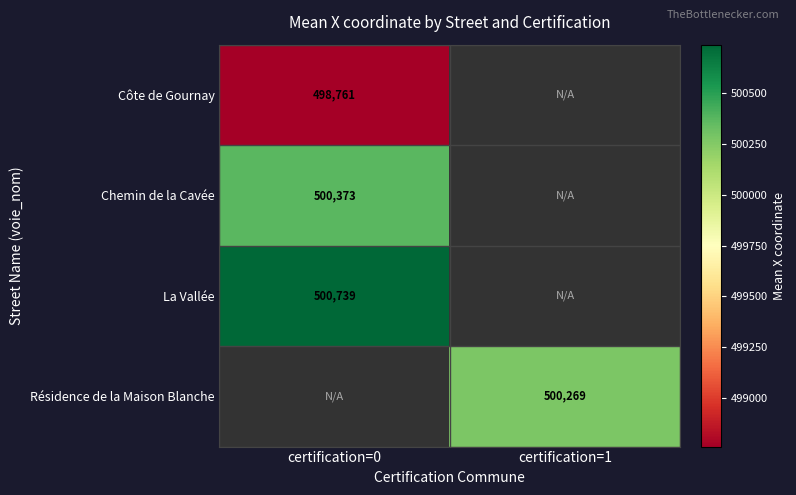

What is the difference between the highest and lowest values at certification=0?

1978.3